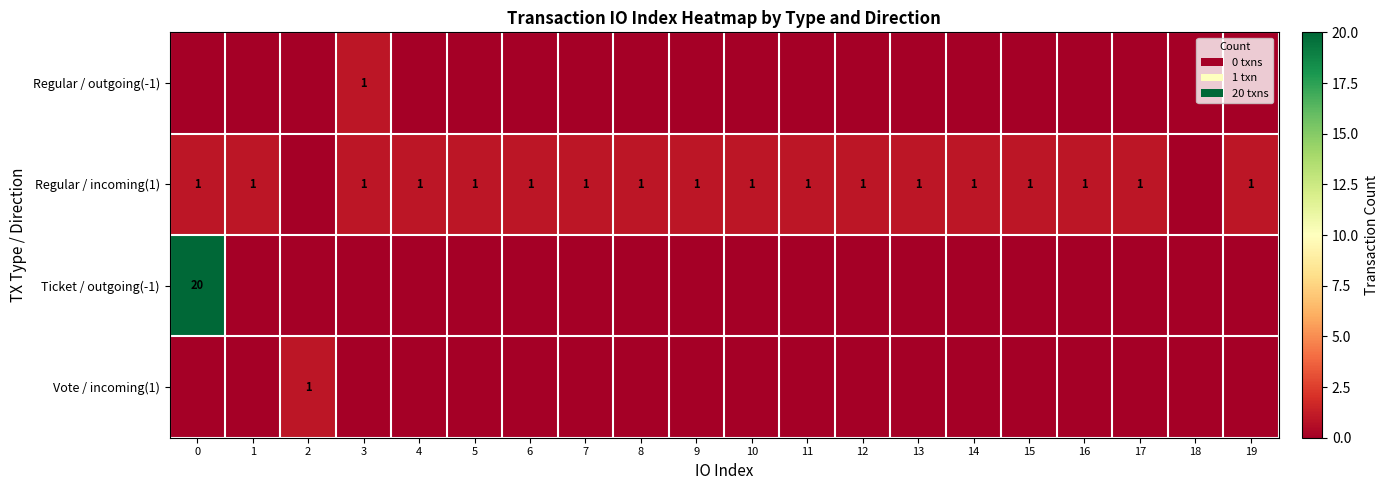

The Regular / outgoing(-1) series shows 0 at 4. True or false?

True